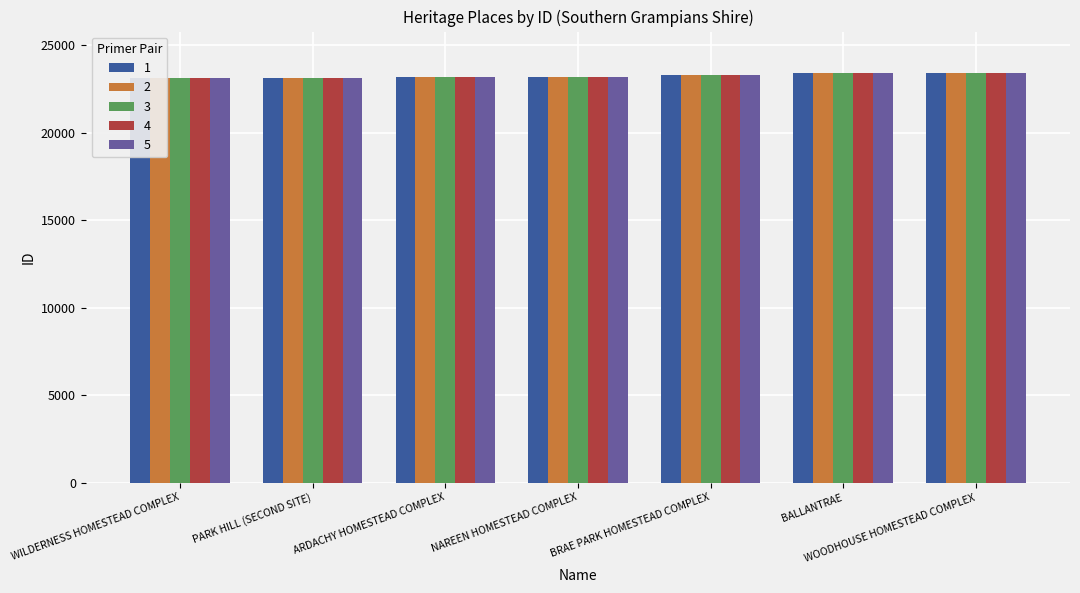

What is the lowest value of the 2 series?

23106